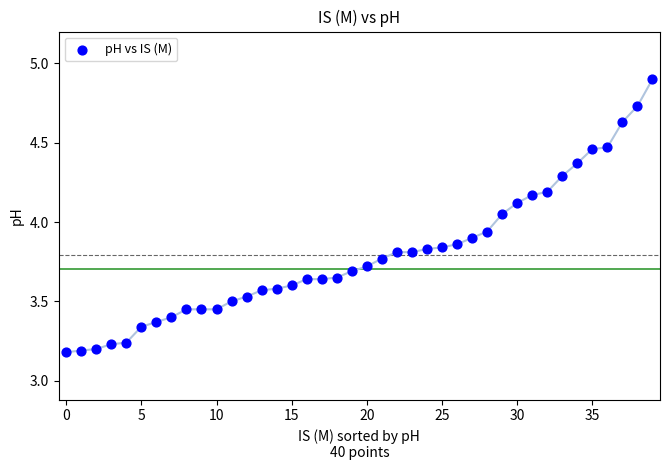

What is the range of Y values (max minus min)?

1.7